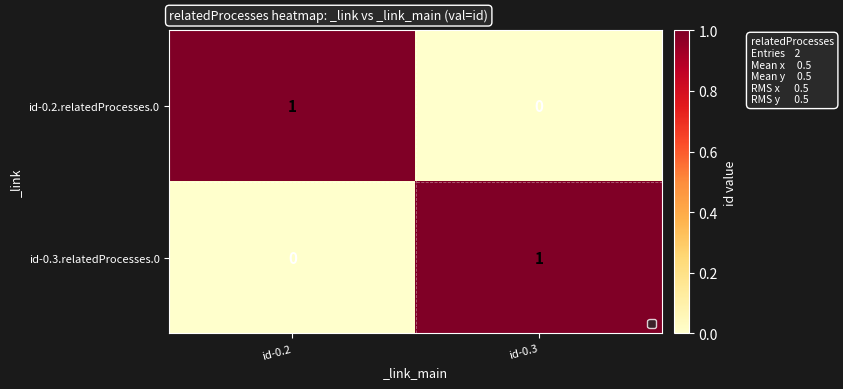

Which category has the lowest value in the id-0.2.relatedProcesses.0 series?

id-0.3